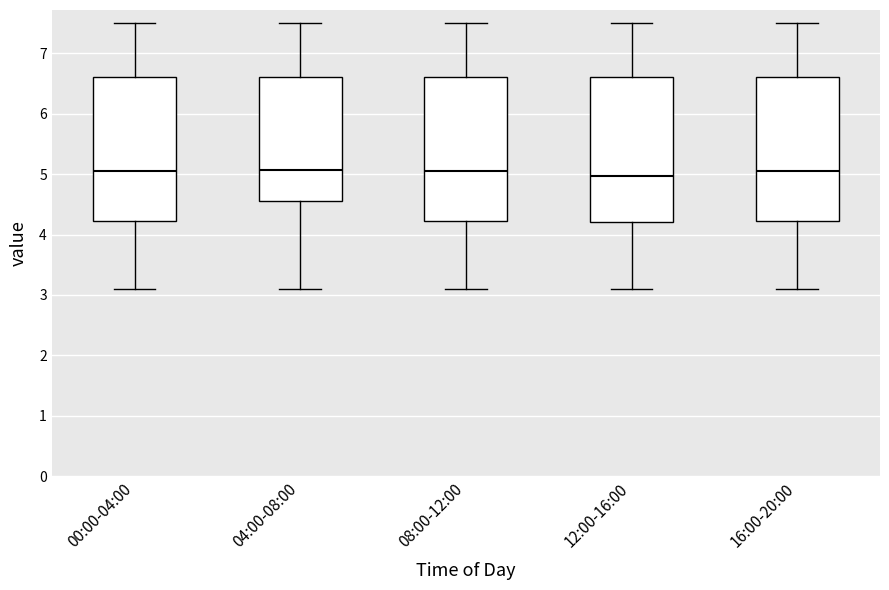

Reading left to right, read every box against the y-axis: the position of its median line, the range the box covers, and the ends of its whiskers. The values are not printed on the chart, so give them approximately, as read against the axis.

00:00-04:00: median 5.1, box 4.2 to 6.6, whiskers 3.1 to 7.5
04:00-08:00: median 5.1, box 4.6 to 6.6, whiskers 3.1 to 7.5
08:00-12:00: median 5.1, box 4.2 to 6.6, whiskers 3.1 to 7.5
12:00-16:00: median 5.0, box 4.2 to 6.6, whiskers 3.1 to 7.5
16:00-20:00: median 5.1, box 4.2 to 6.6, whiskers 3.1 to 7.5